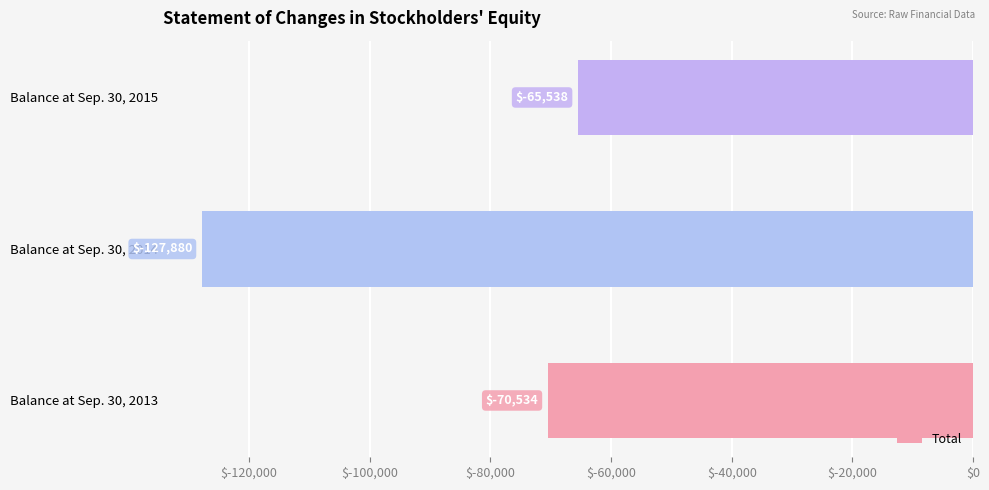

What is the maximum value shown in the chart?

-65538